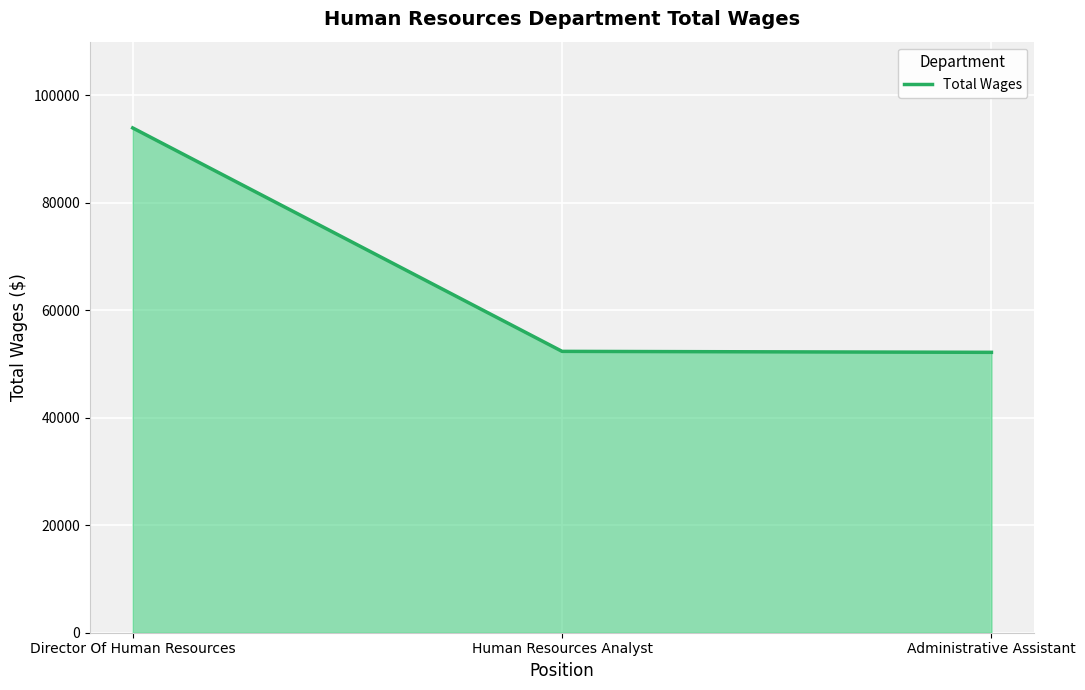

Where is the data nearest to the value 73065?

Human Resources Analyst